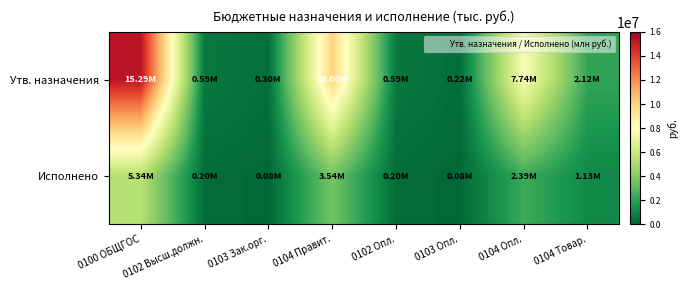

List the series in order of their peak value, highest first.

Утв. назначения, Исполнено